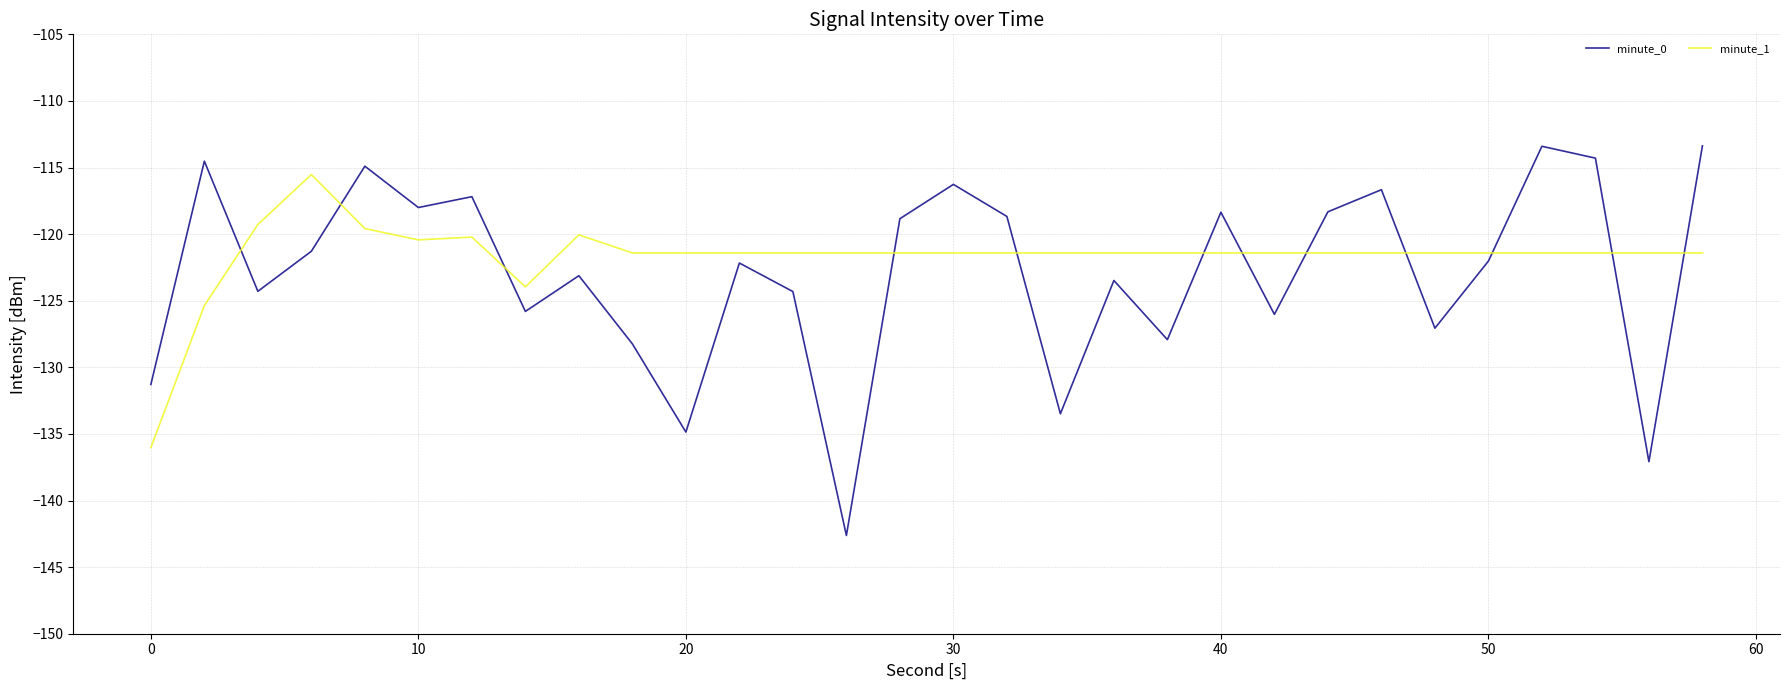

What is the lowest value of the minute_0 series?

-142.6